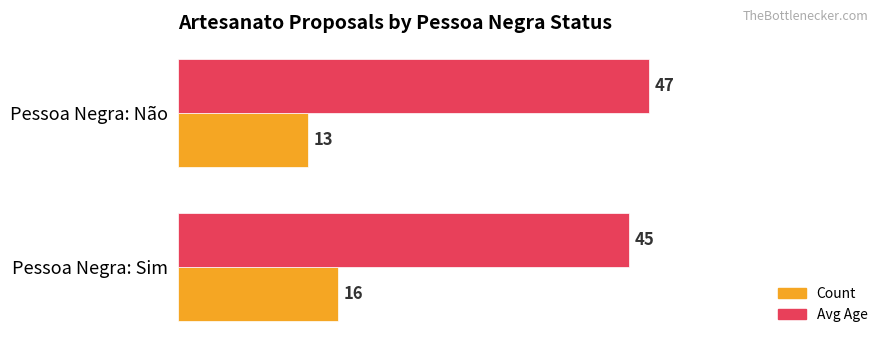

Which series has the largest total across all categories?

Avg Age